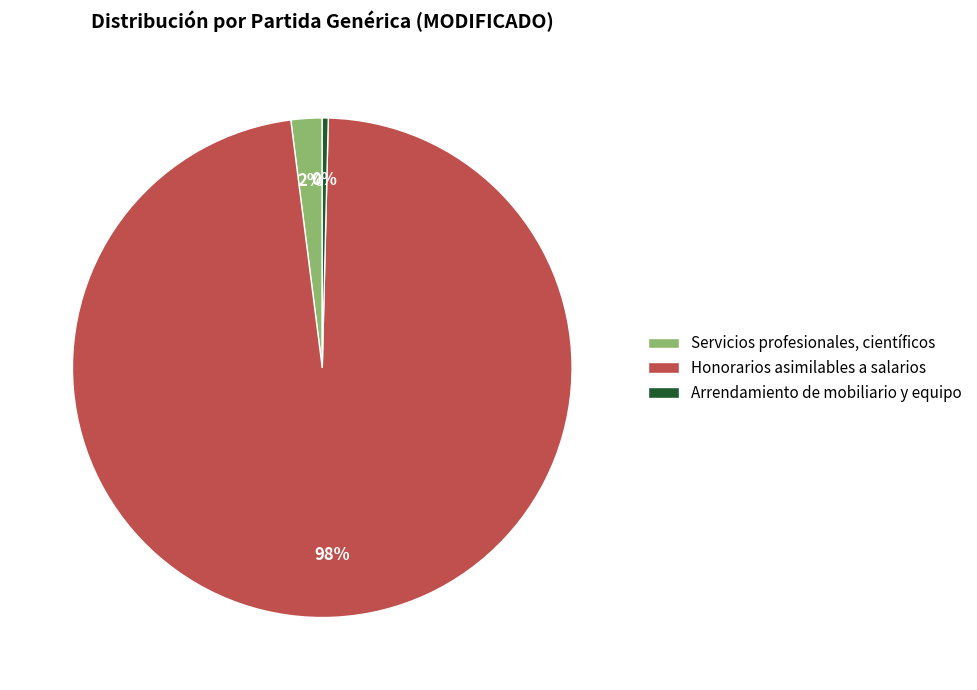

To the nearest percent, what is the average slice percentage?

33%